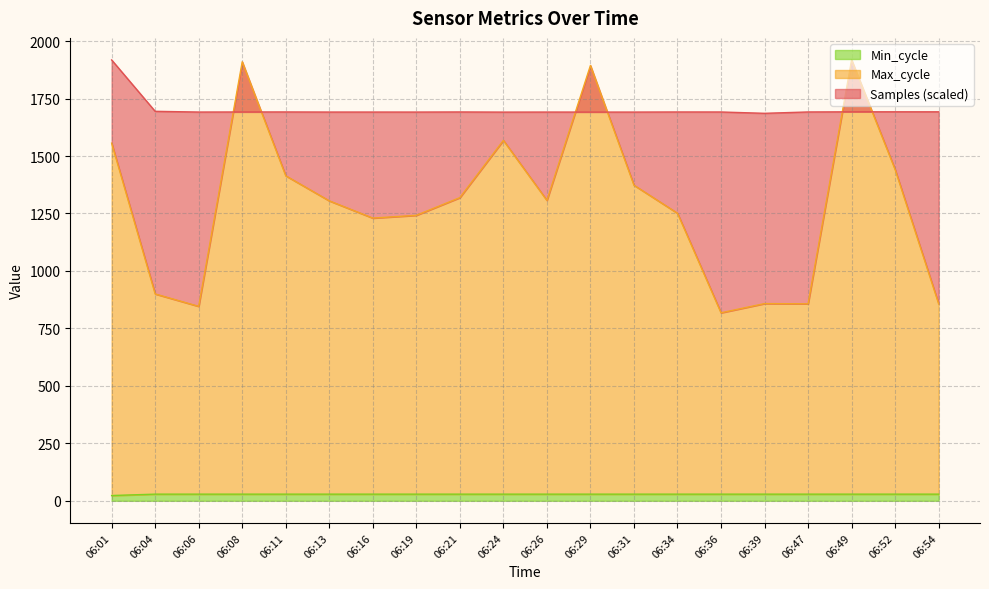

Does the chart display data point markers on the line(s)?

No